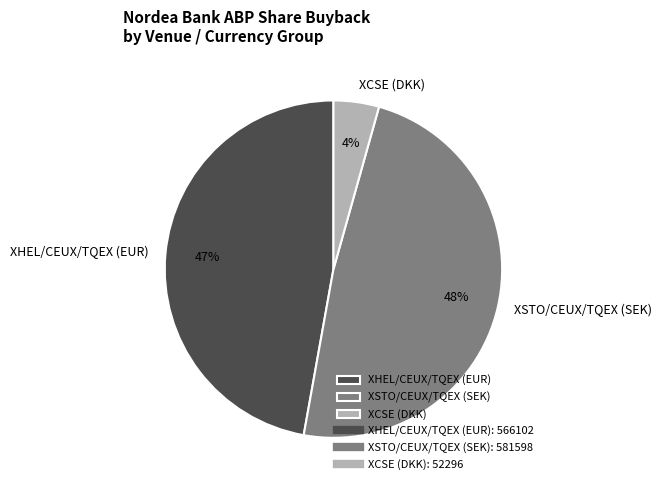

Is there any slice that represents more than half of the pie?

No